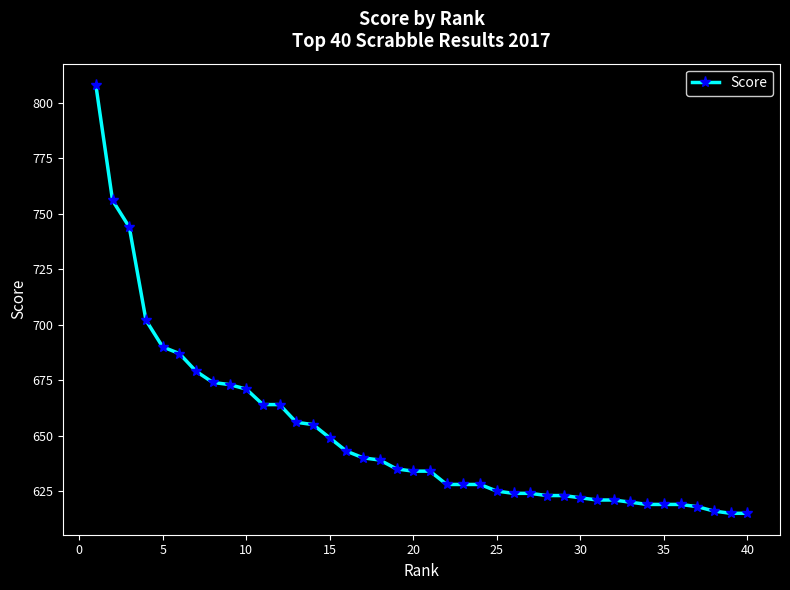

What is the value of the 23rd point from the left?

628